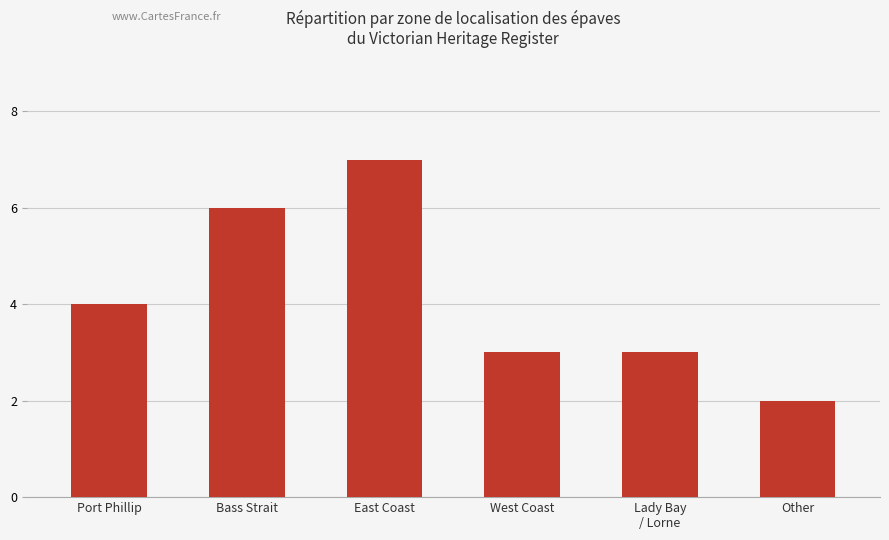

What is the average value?

4